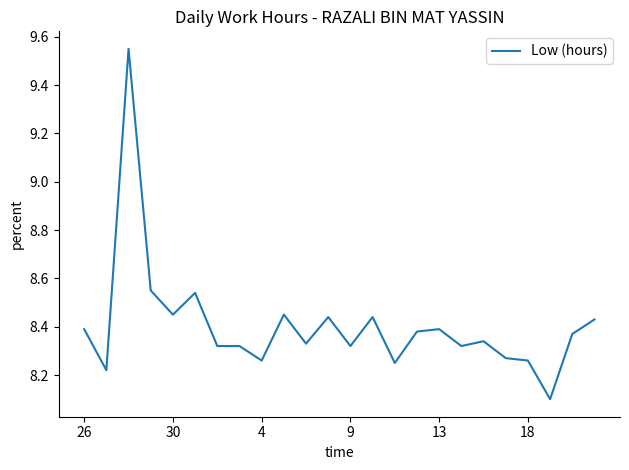

How many distinct data groups are displayed?

1